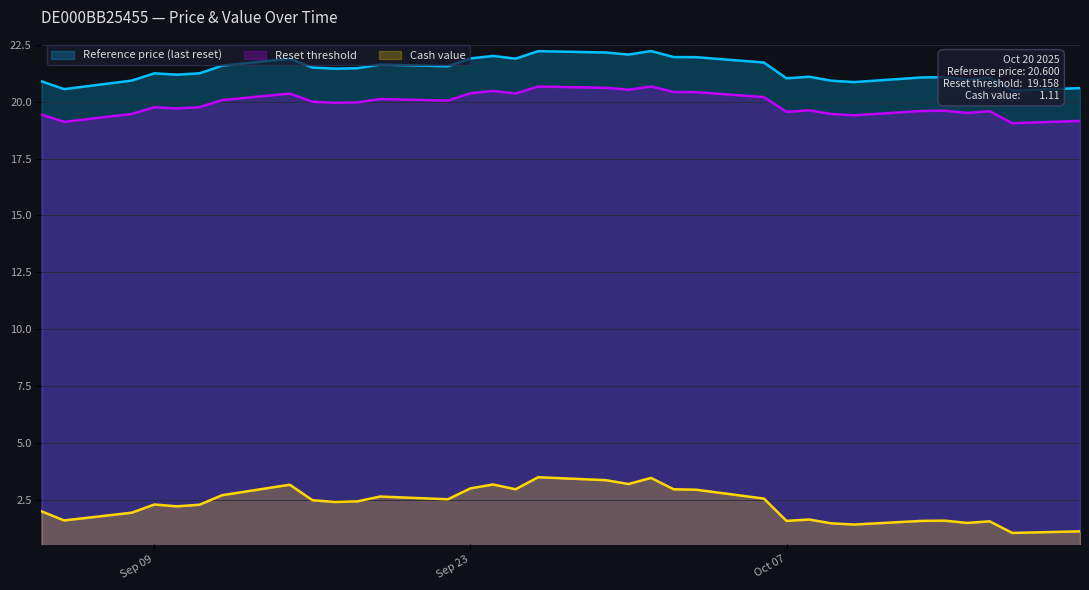

At which label does Reference price (last reset) reach its minimum?

2025-10-17